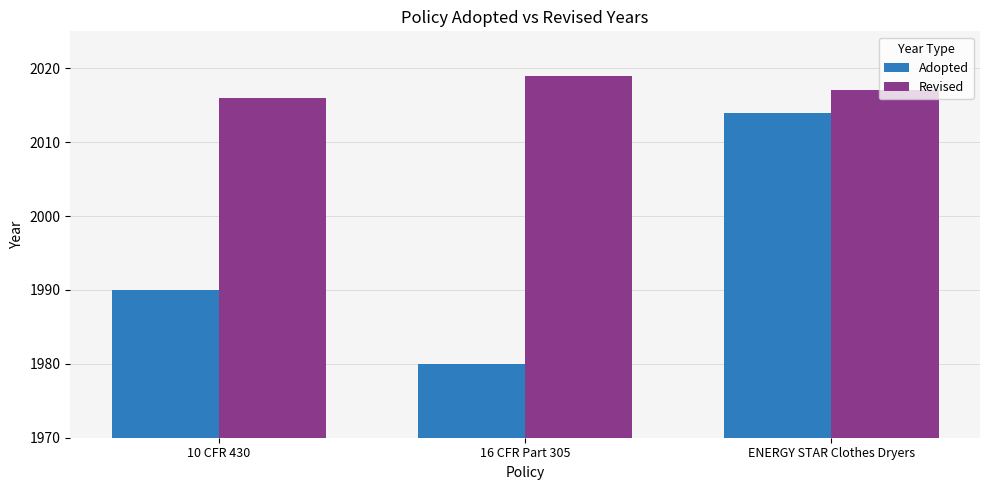

The Revised series shows 1082 at ENERGY STAR Clothes Dryers. True or false?

False